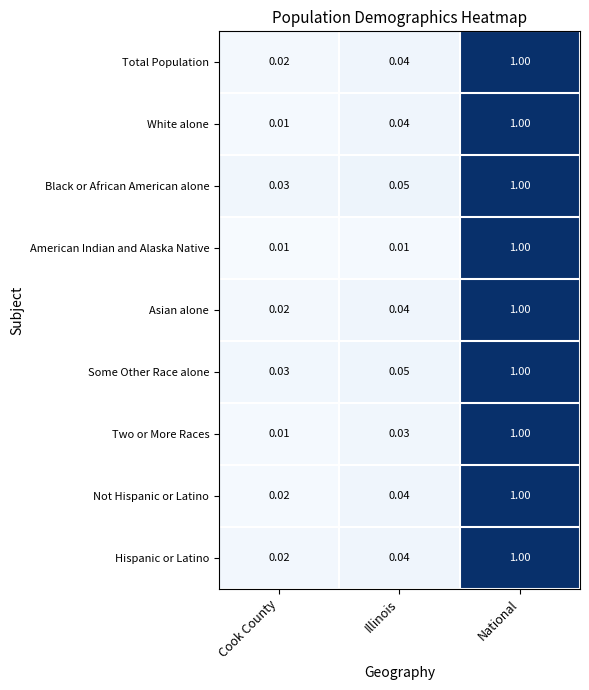

At which label is White alone closest to 0?

Cook County